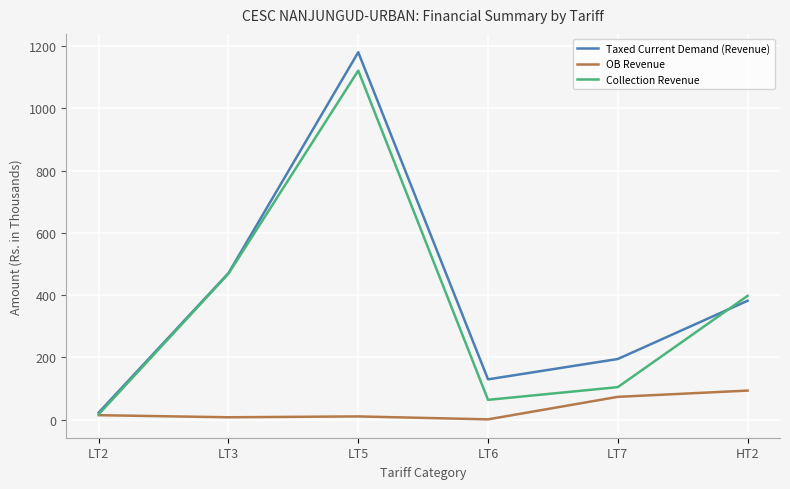

What is the sum of all Taxed Current Demand (Revenue) values?

2381.4